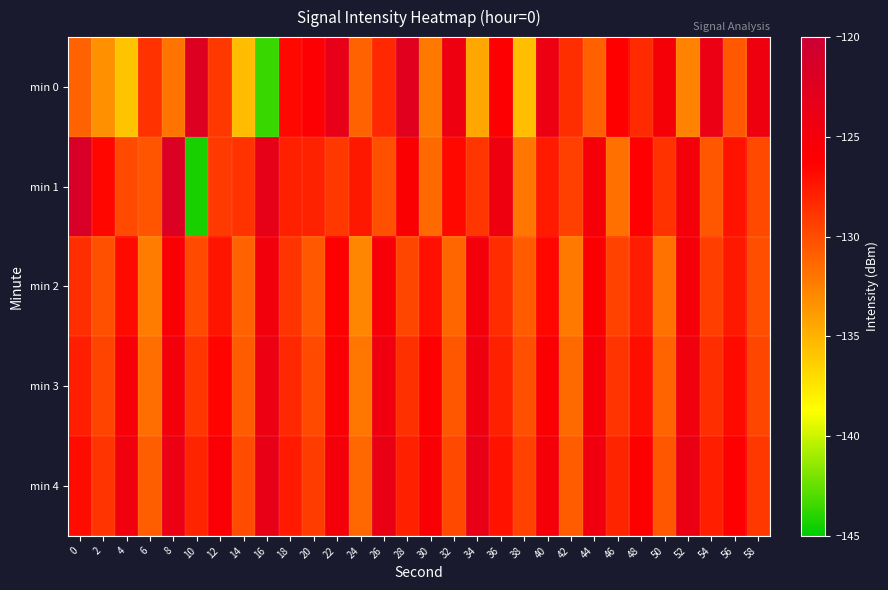

List the series in order of their peak value, highest first.

min 1, min 0, min 4, min 3, min 2